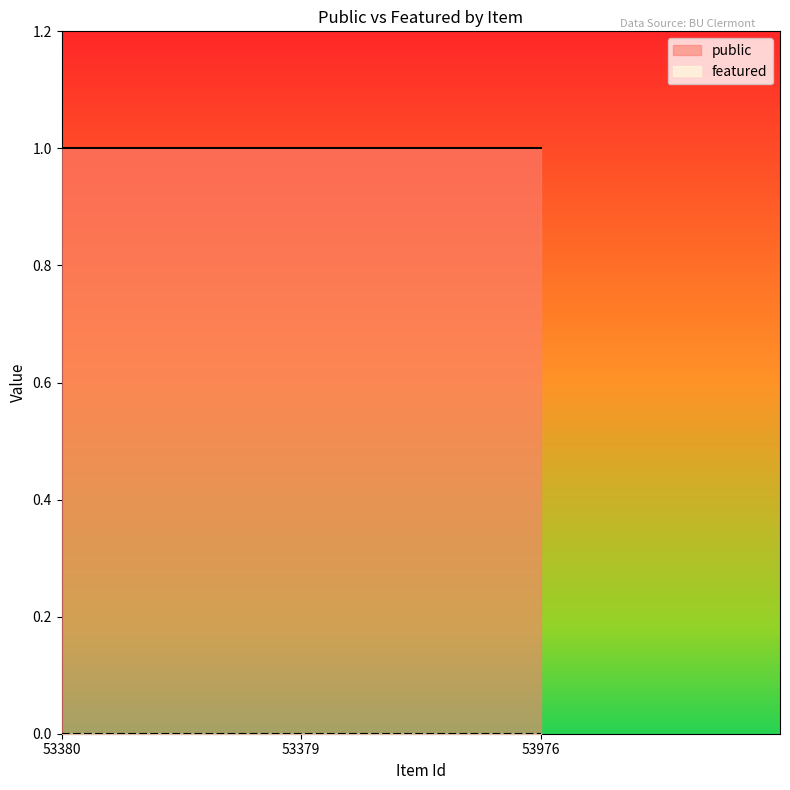

What position from the right is 53976?

1